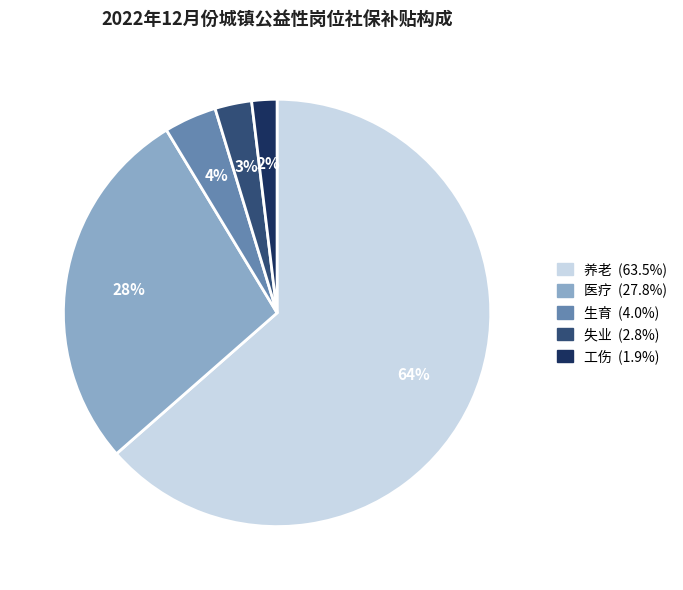

Is the sum of 工伤 and 养老 greater than half?

Yes